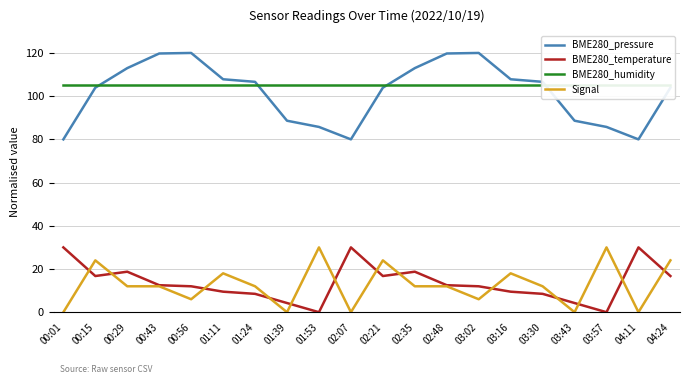

True or false: BME280_temperature has more than 1 points higher than both neighbors.

True